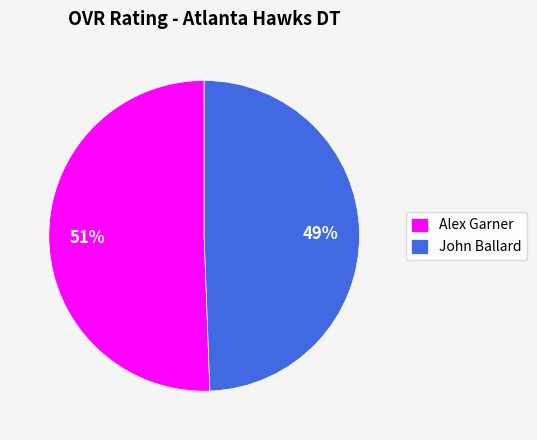

What percentage is the Alex Garner slice, to the nearest percent?

51%